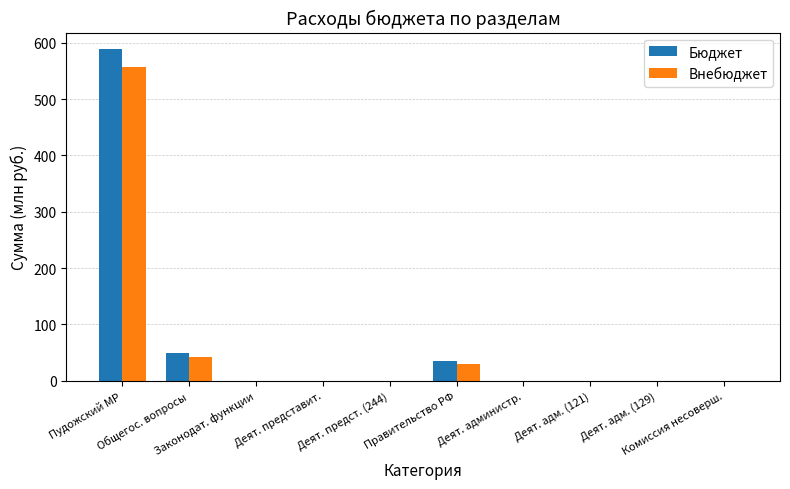

What is the maximum value for Внебюджет?

557.0